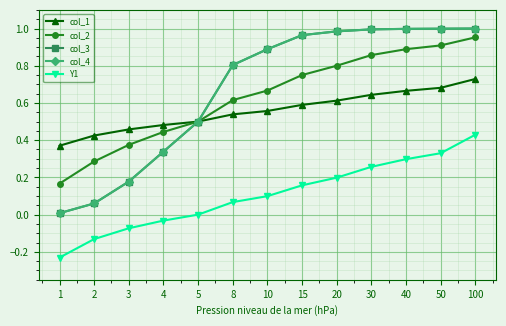

Which series has the largest range (max minus min)?

col_3